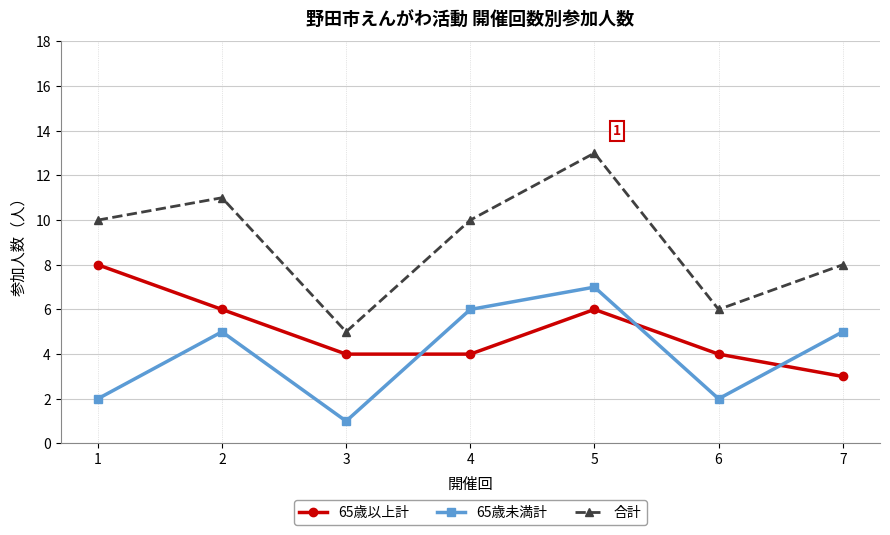

Where is the first local minimum for 合計?

3